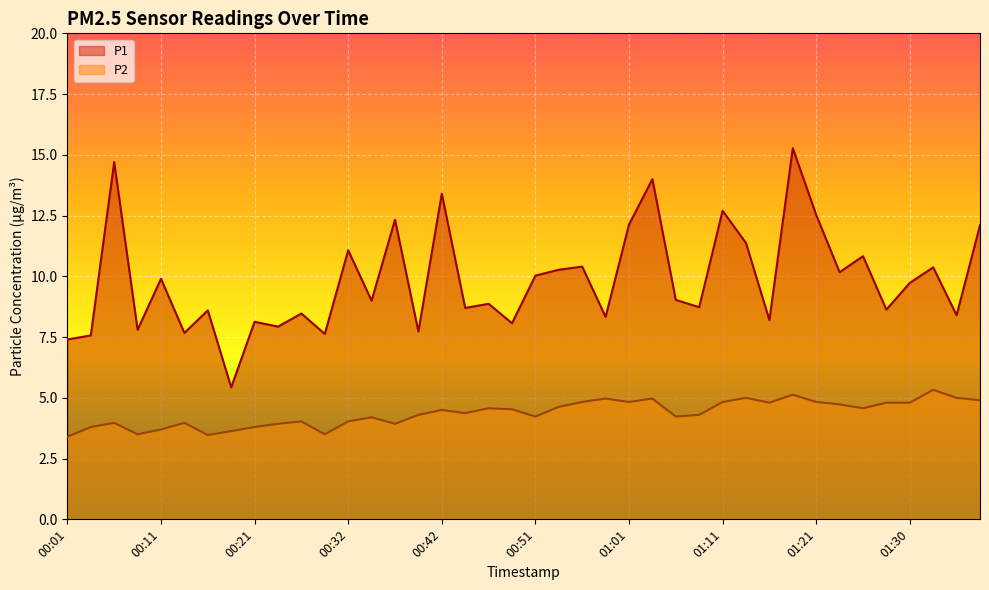

What position from the right is 00:51?

20